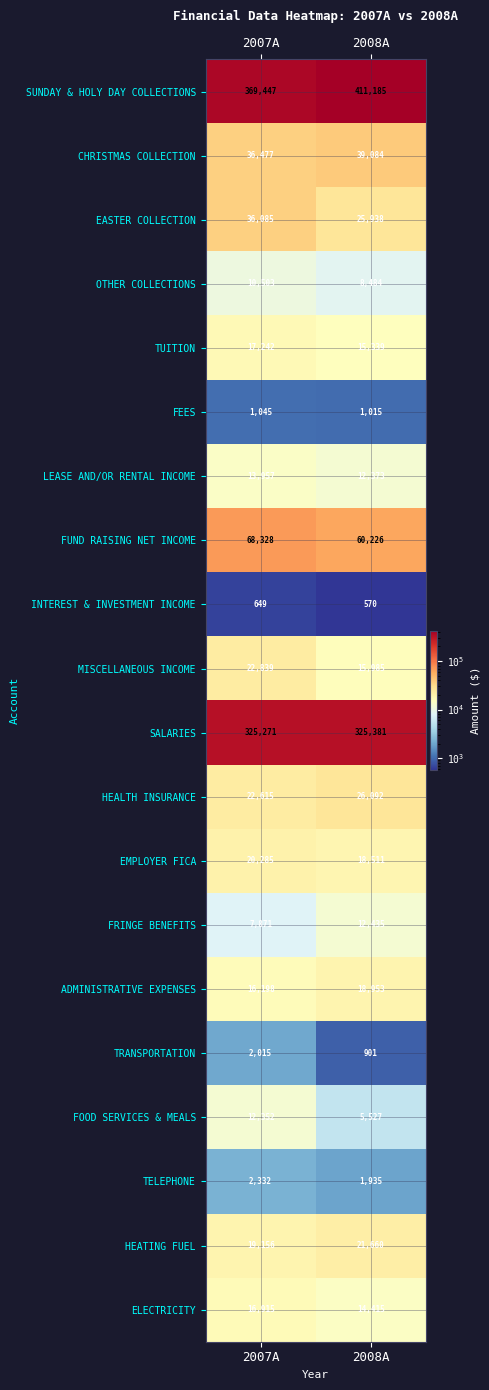

How many categories are shown in the chart?

2